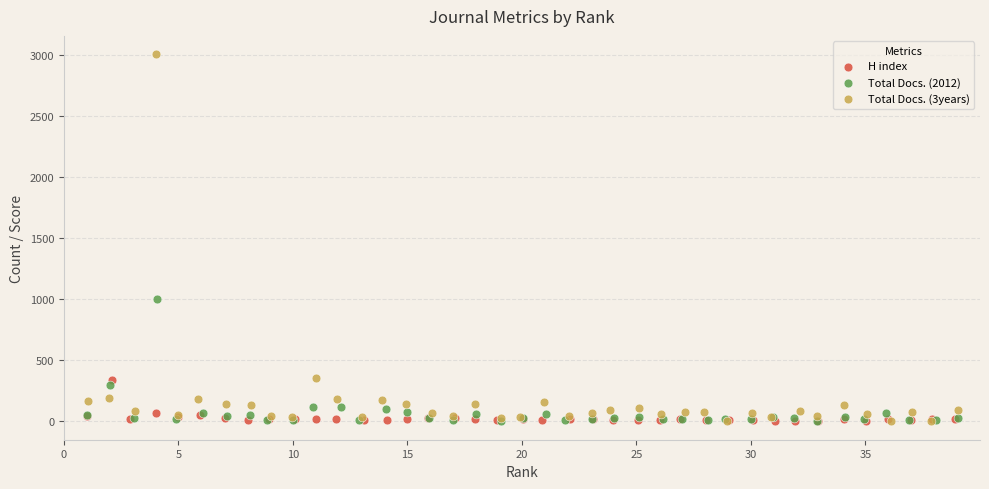

What are all the series names shown in the legend?

H index, Total Docs. (2012), Total Docs. (3years)